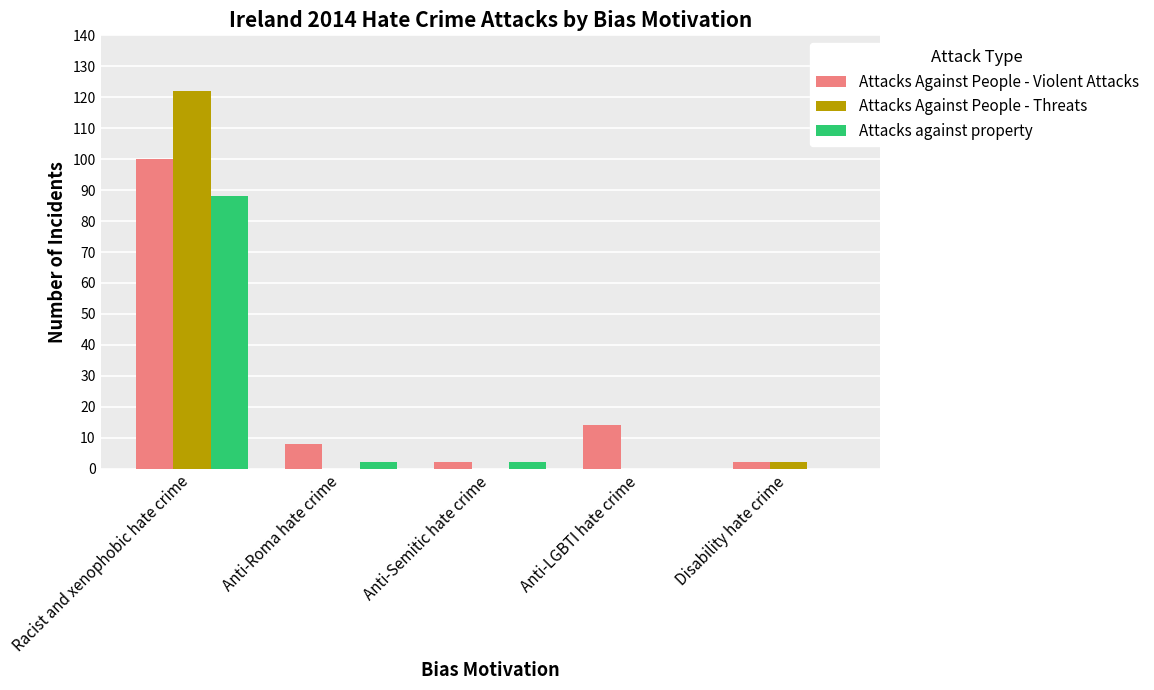

What is the maximum value shown in the chart?

122